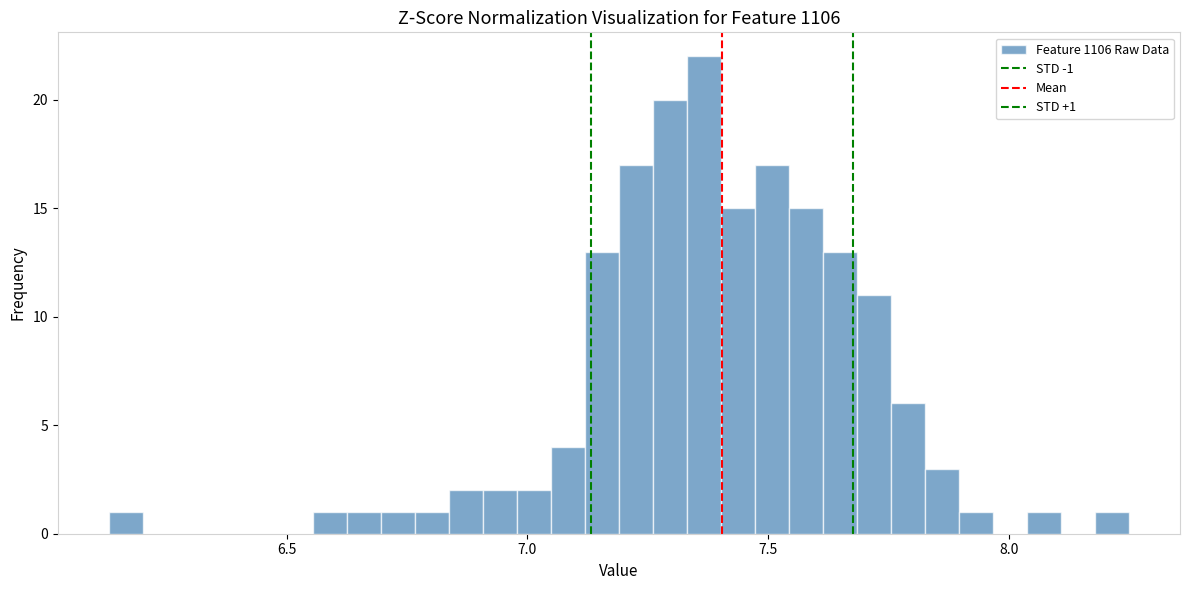

Around what value on the x-axis is the tallest bar? Give the approximate position of its centre, as read against the axis.

7.35